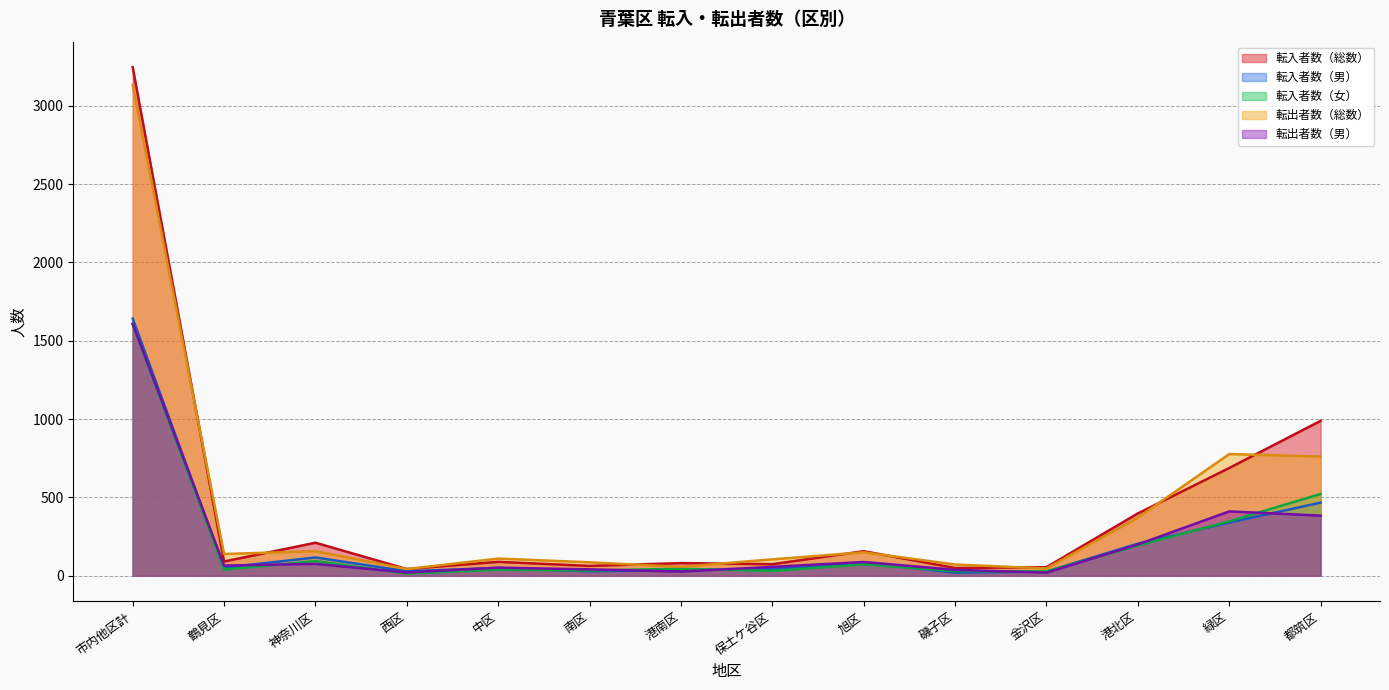

How many interior local valleys does the 転入者数（総数） series have?

5